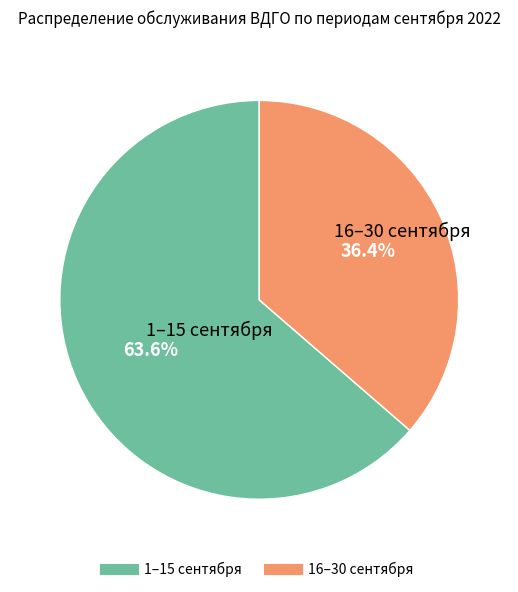

How many segments does this pie chart have?

2